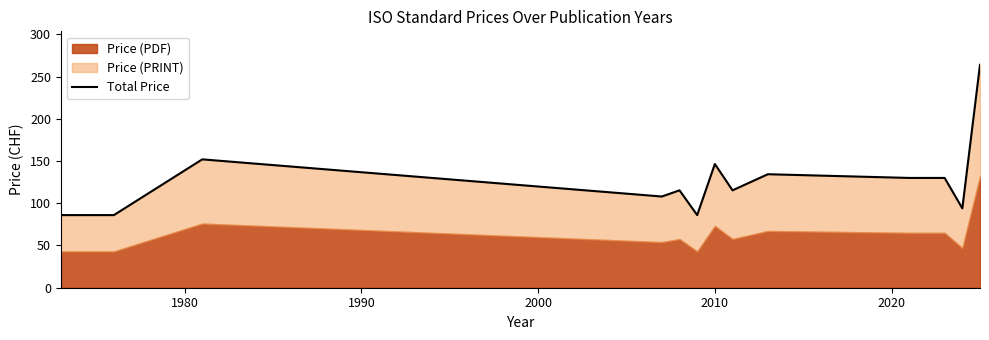

What is the smallest value displayed?

86.0